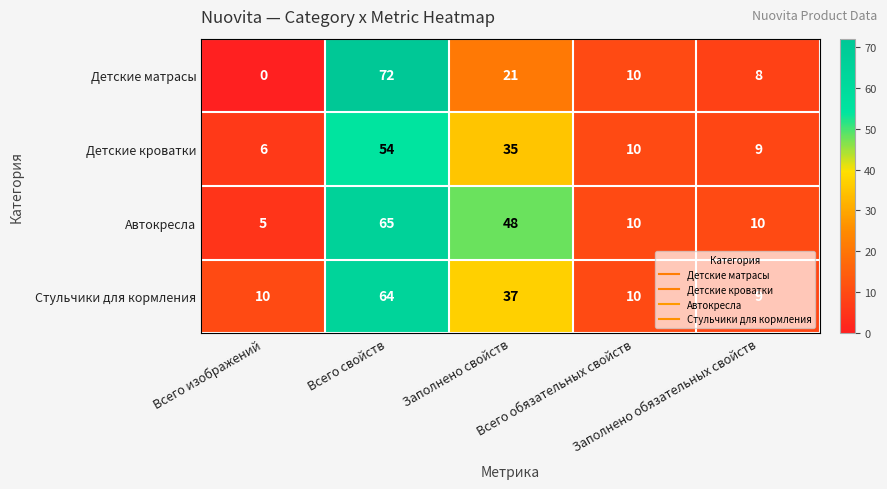

What is the highest value of the Автокресла series?

65